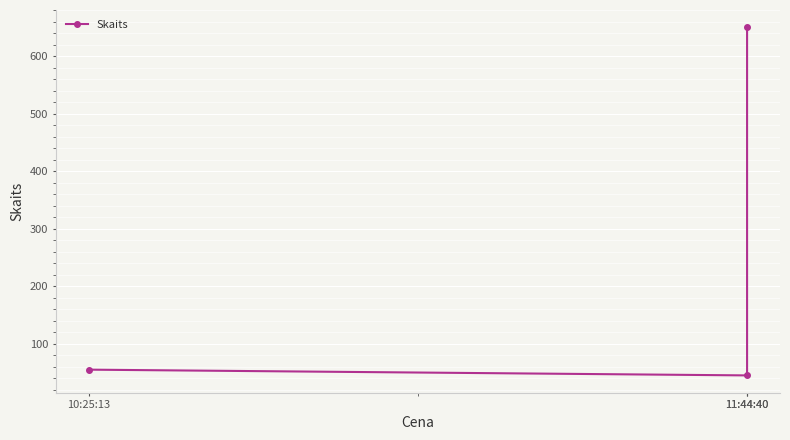

How many data points does each series have?

3